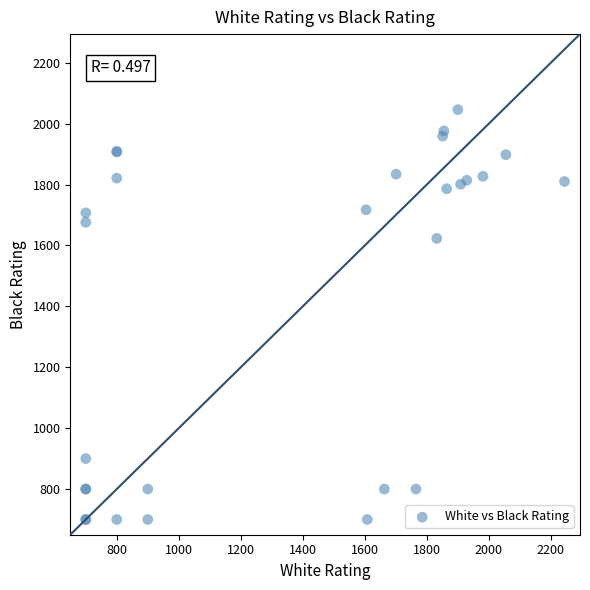

What Y value in the scatter plot is closest to 1373?

1623